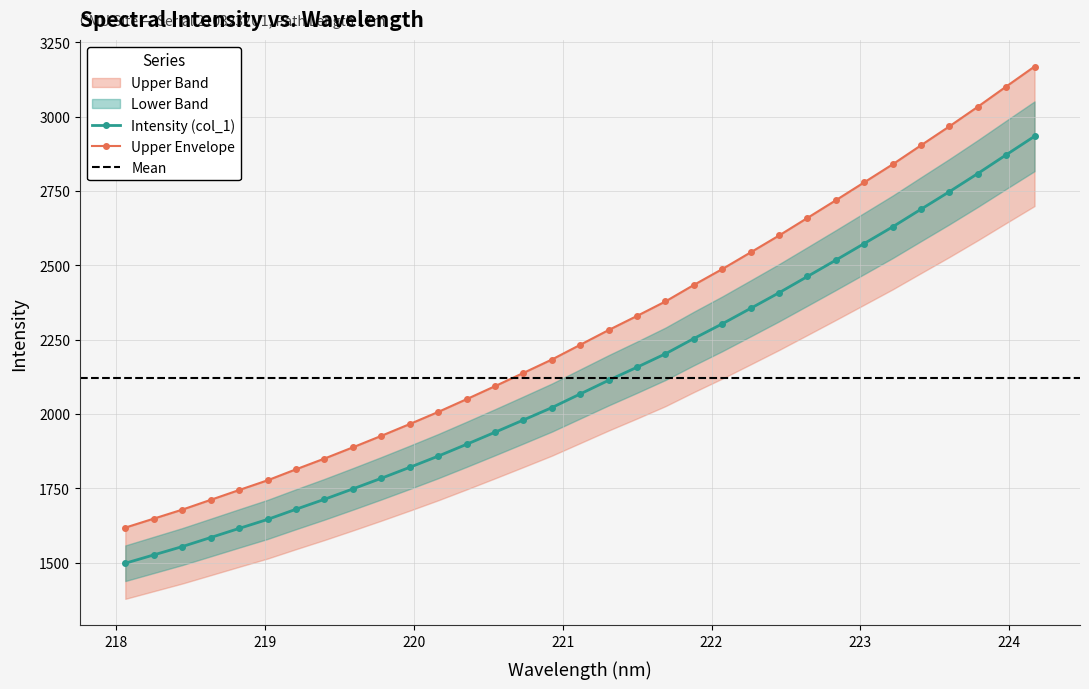

Reading left to right, transcribe all the data shown in this chart.

1497.8	1525.8	1553.7	1584.2	1614.8	1645.1	1679.3	1712.8	1747.8	1783.5	1820.3	1858.0	1897.8	1938.3	1979.5	2021.2	2067.2	2113.2	2157.2	2202.2	2253.7	2303.1	2355.2	2407.6	2462.4	2517.4	2573.3	2629.3	2688.6	2747.6	2808.6	2871.6	2933.9